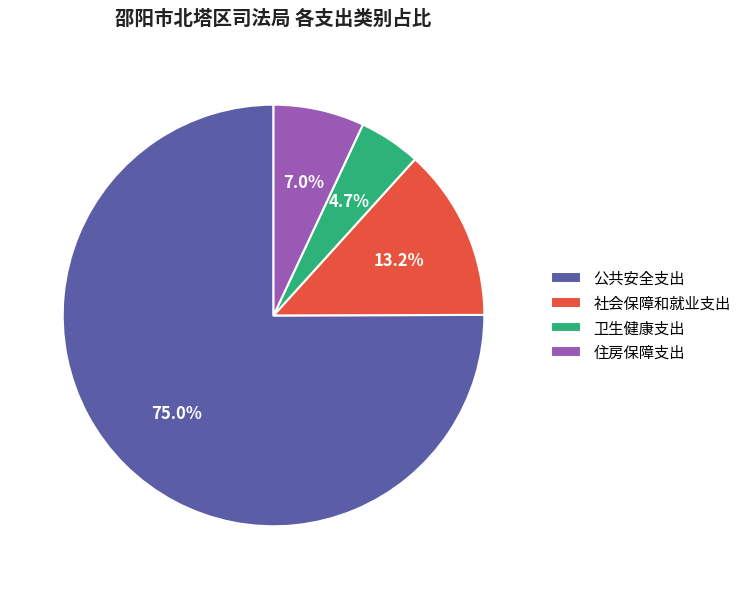

Which has a higher value, 卫生健康支出 or 公共安全支出?

公共安全支出